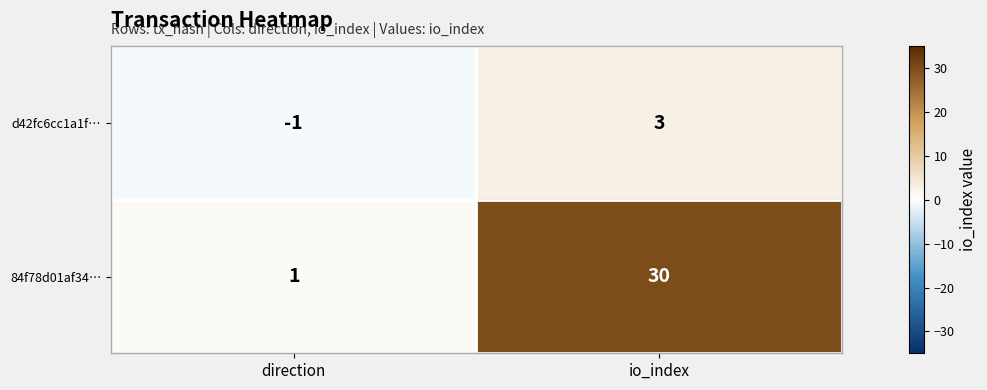

Where is 84f78d01af34… nearest to the value 15?

direction